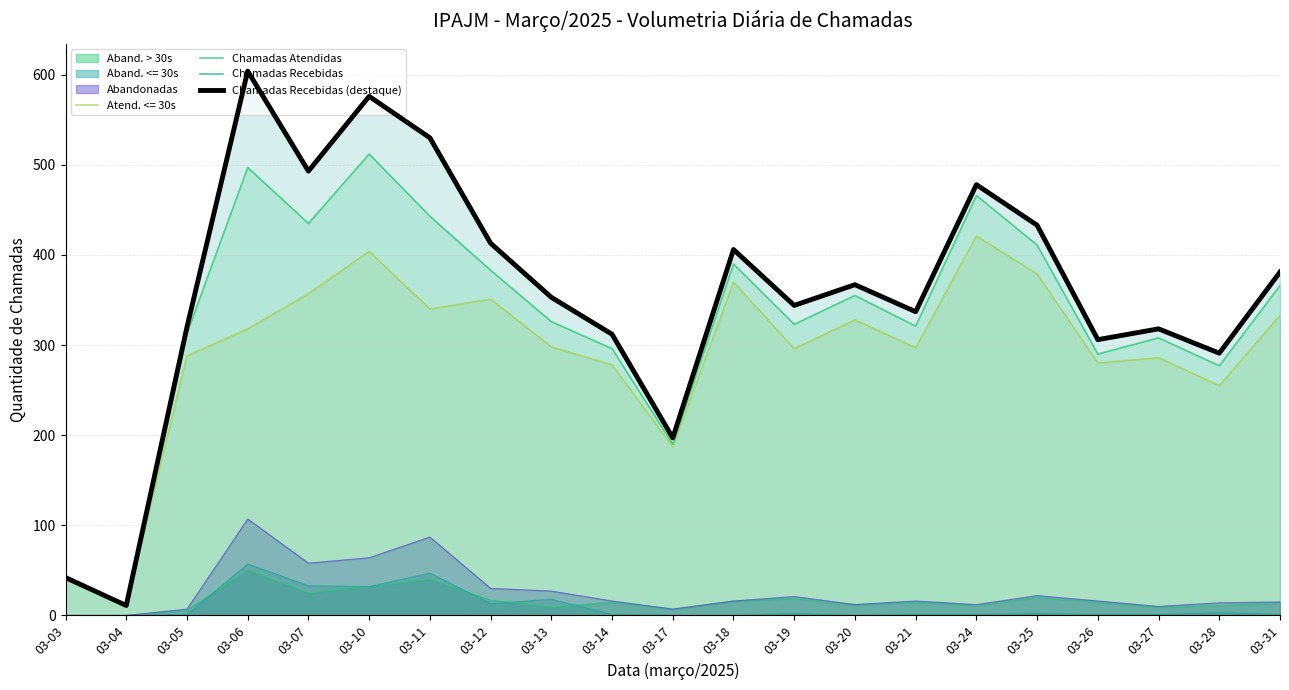

At which category is the sum across all series the highest?

03-06